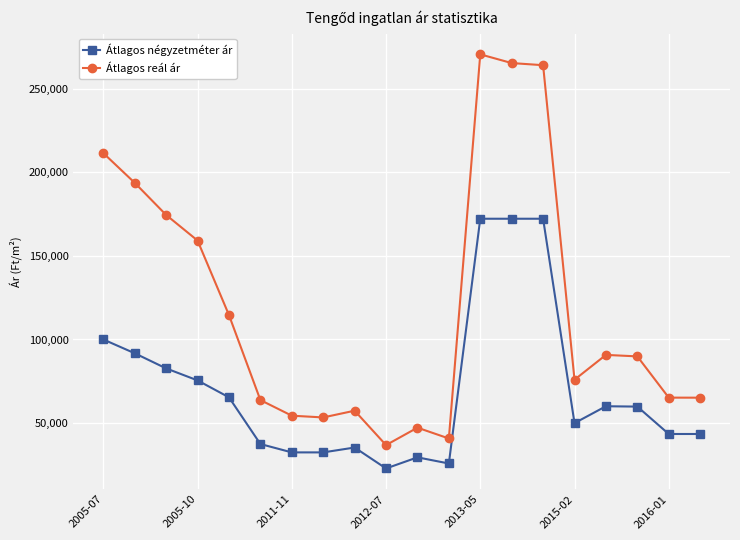

What are all the series names shown in the legend?

Átlagos négyzetméter ár, Átlagos reál ár